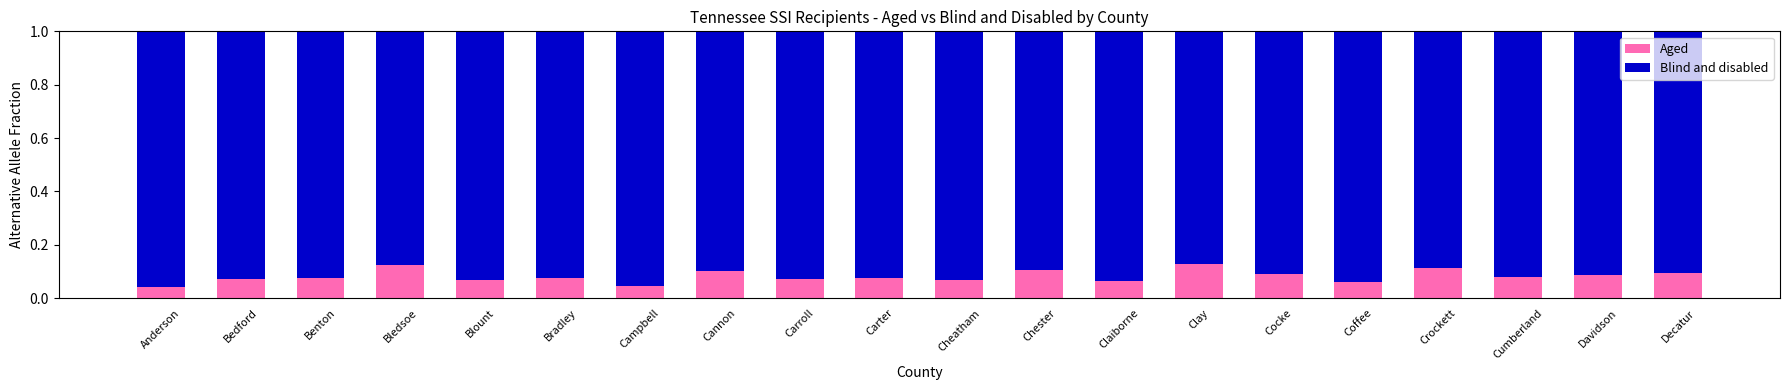

Is it true that Aged equals 0.1 at Anderson?

False